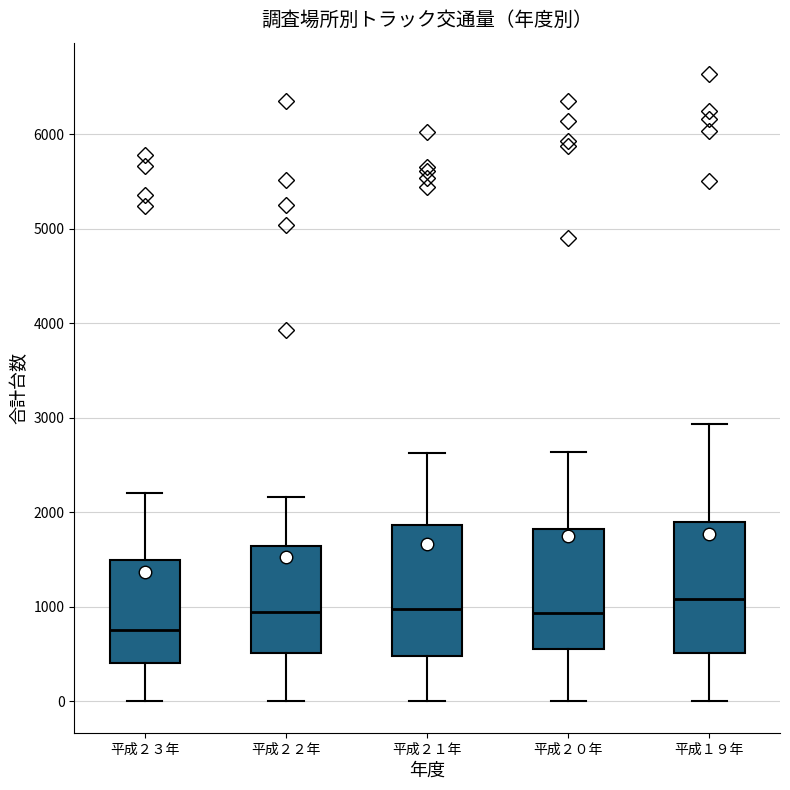

Reading left to right, transcribe this box plot: for each box, give where its median line is, the range the box spans, and where its two whiskers end, as read against the y-axis. The values are not printed on the chart, so give them approximately, as read against the axis.

平成２３年: median 800, box 400 to 1500, whiskers 0 to 2200
平成２２年: median 900, box 500 to 1600, whiskers 0 to 2200
平成２１年: median 1000, box 500 to 1900, whiskers 0 to 2600
平成２０年: median 900, box 600 to 1800, whiskers 0 to 2600
平成１９年: median 1100, box 500 to 1900, whiskers 0 to 2900